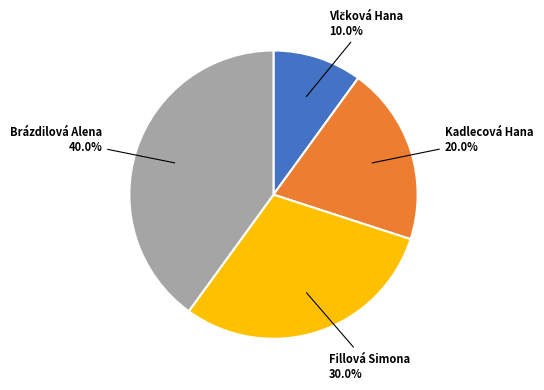

Does any single category account for the majority?

No